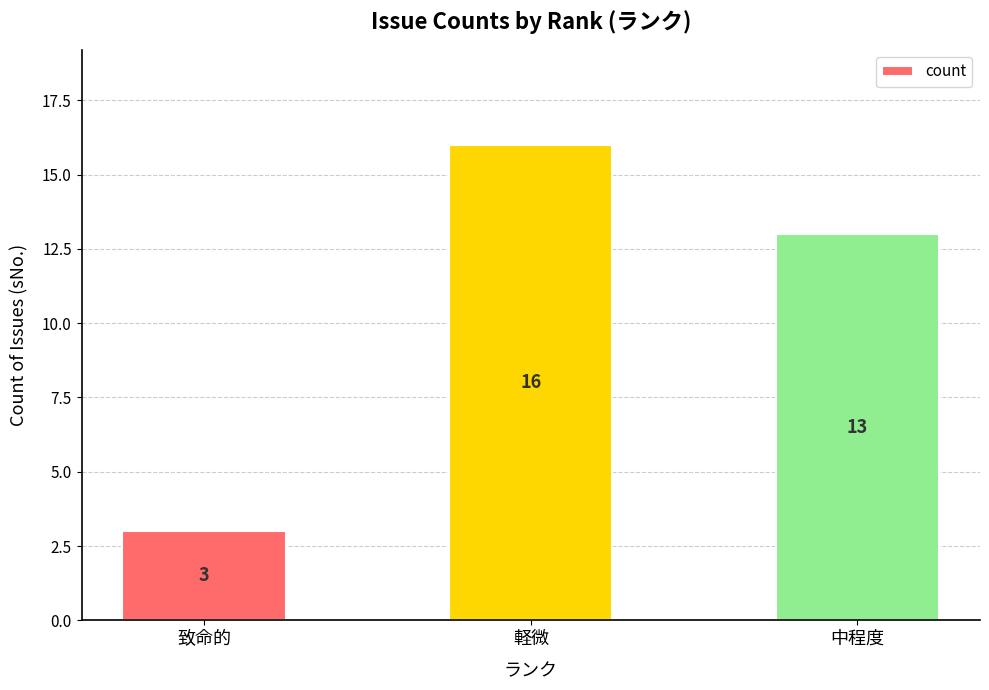

Which has a higher value, 致命的 or 中程度?

中程度